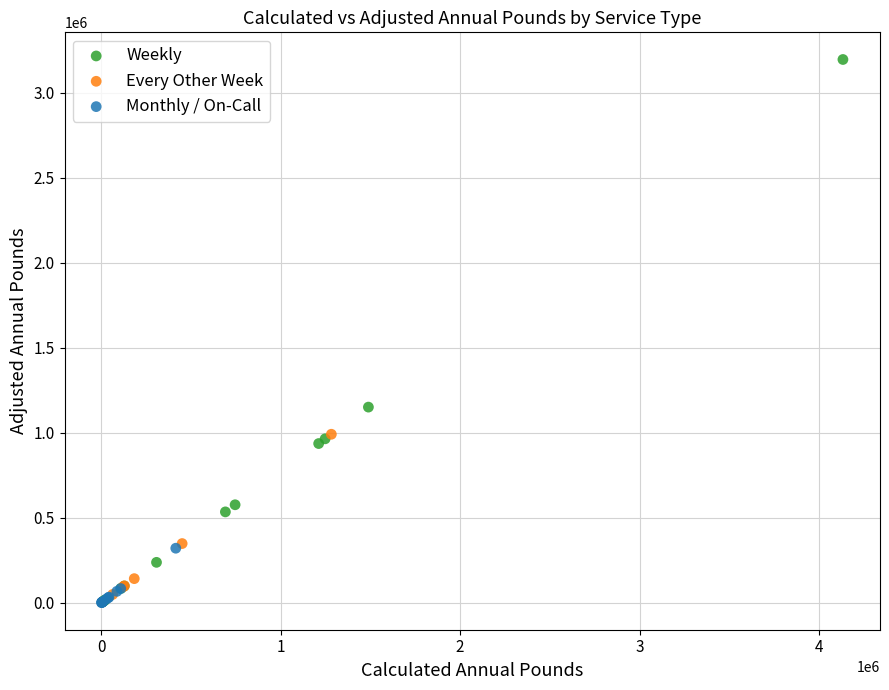

Which series reaches the maximum Y coordinate?

Weekly